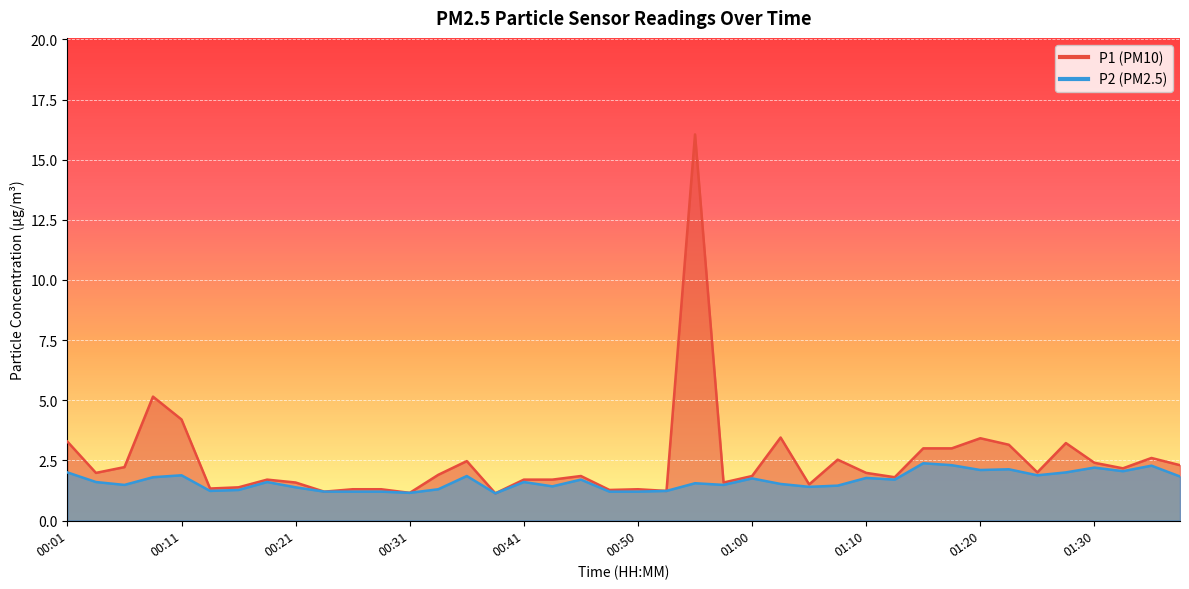

In P1, how many points are higher than both neighbors (excluding endpoints)?

11